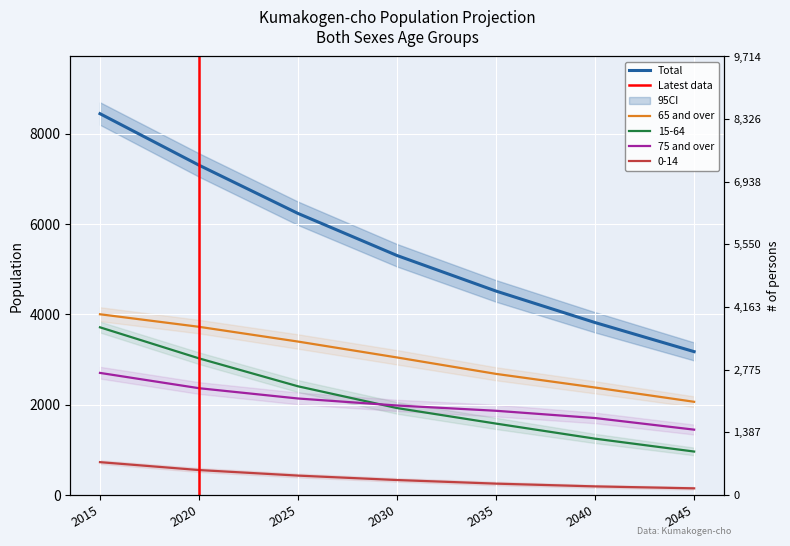

What is the value of the 75 and over point at the 6th from the left?

1705